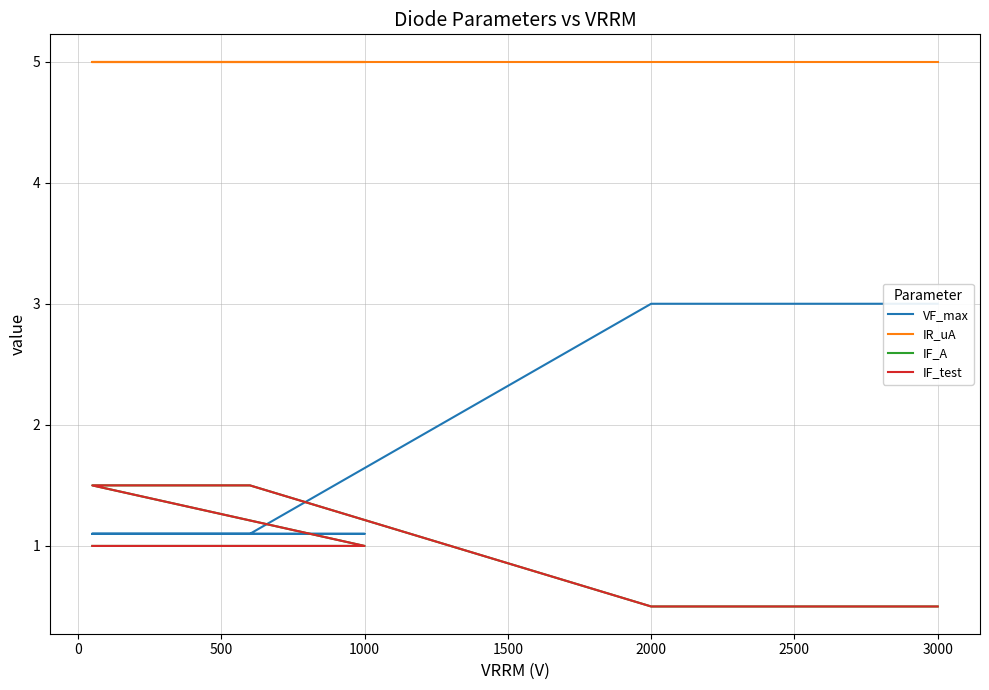

Between 500 and 0, which is larger?

500